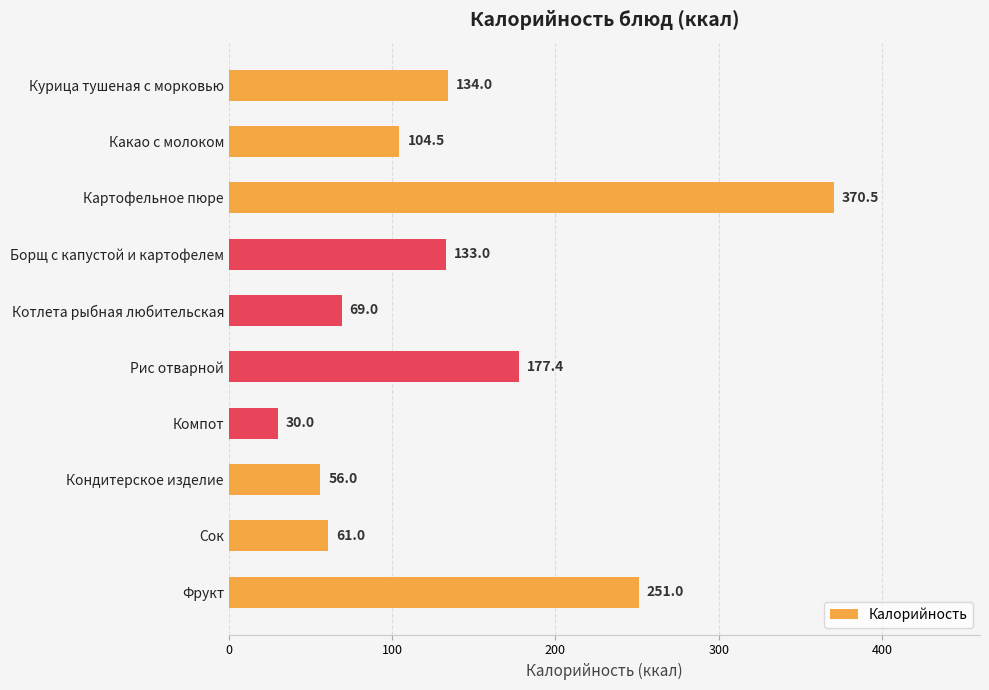

The value at Сок is 61.0. True or false?

True